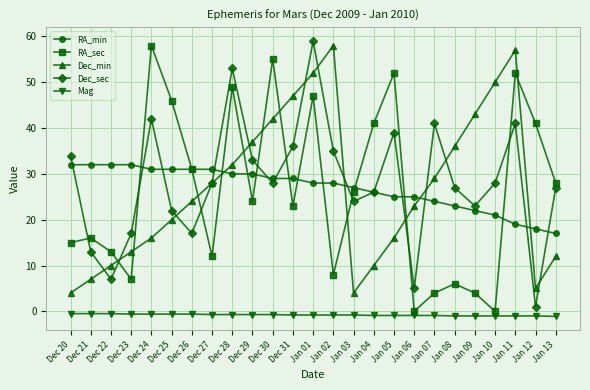

What is the difference between the Dec_min values at Dec 30 and Dec 29?

5.0